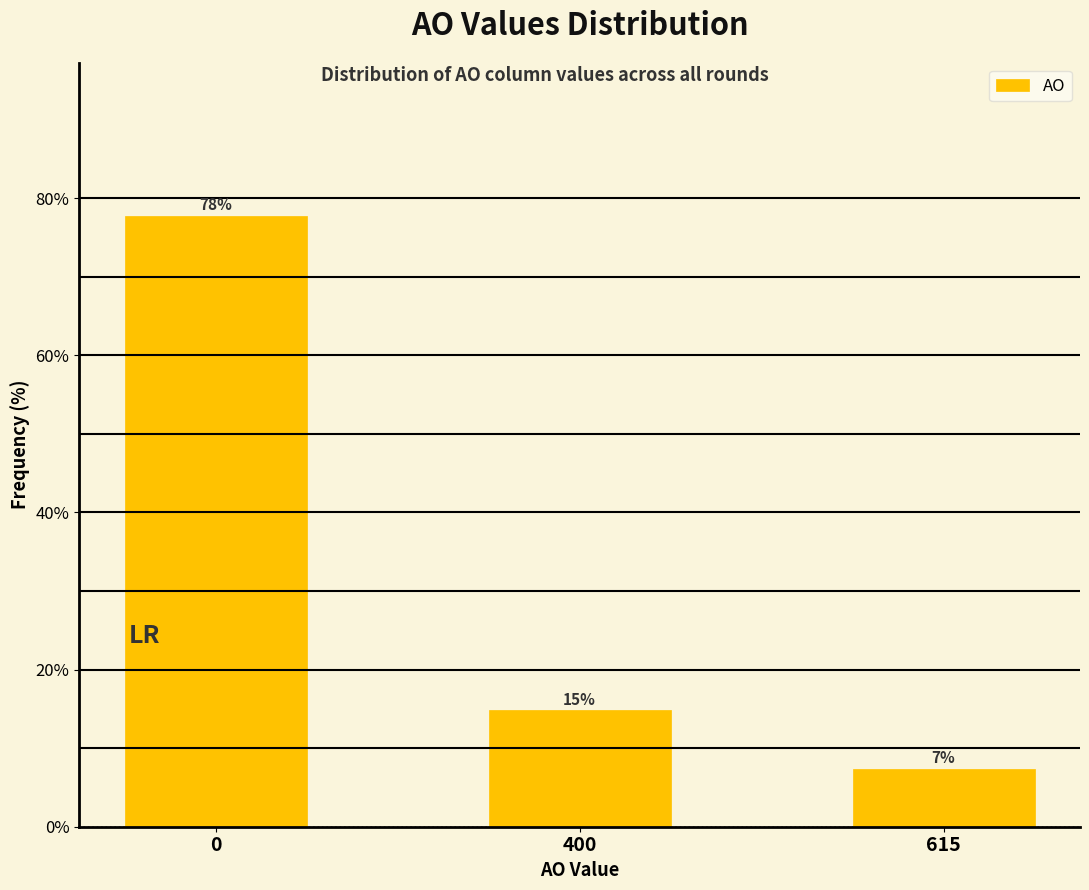

How many bars are there in total?

3